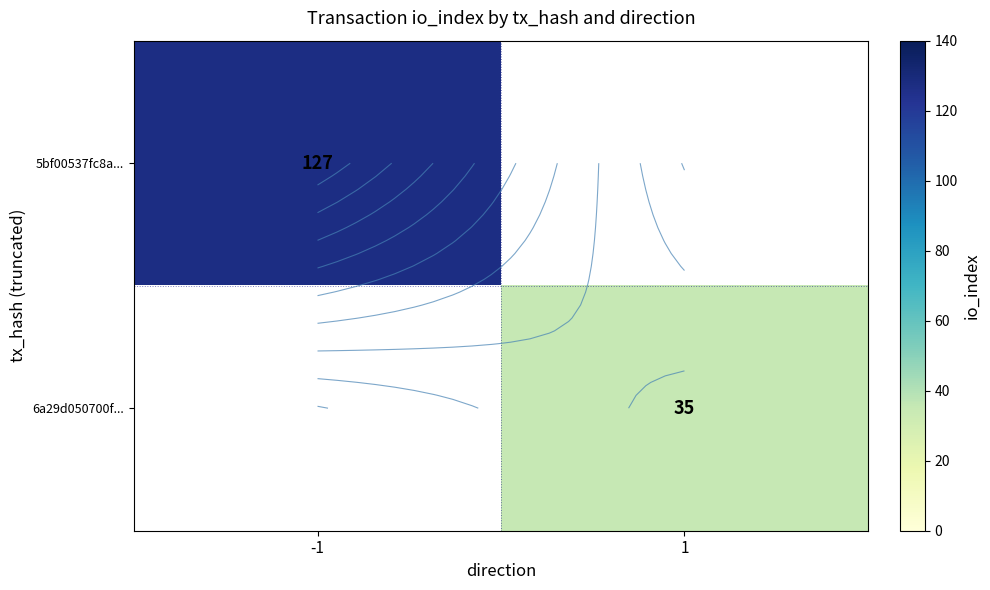

Which series has the widest spread of values?

5bf00537fc8a...